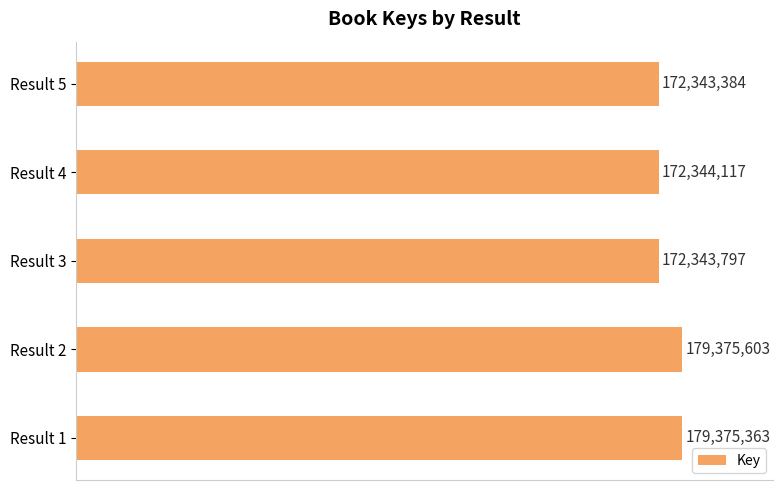

Does the chart contain any negative values?

No